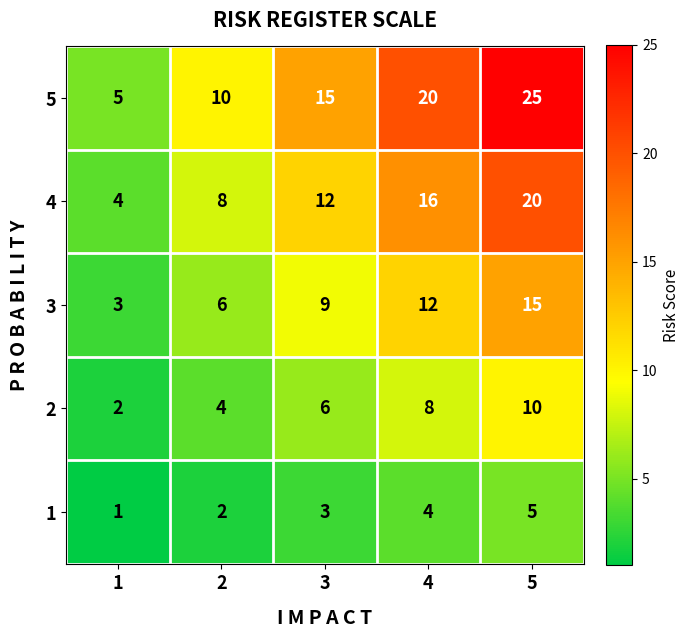

Reading right to left, extract all data points from this chart.

5: 25	20	15	10	5
4: 20	16	12	8	4
3: 15	12	9	6	3
2: 10	8	6	4	2
1: 5	4	3	2	1